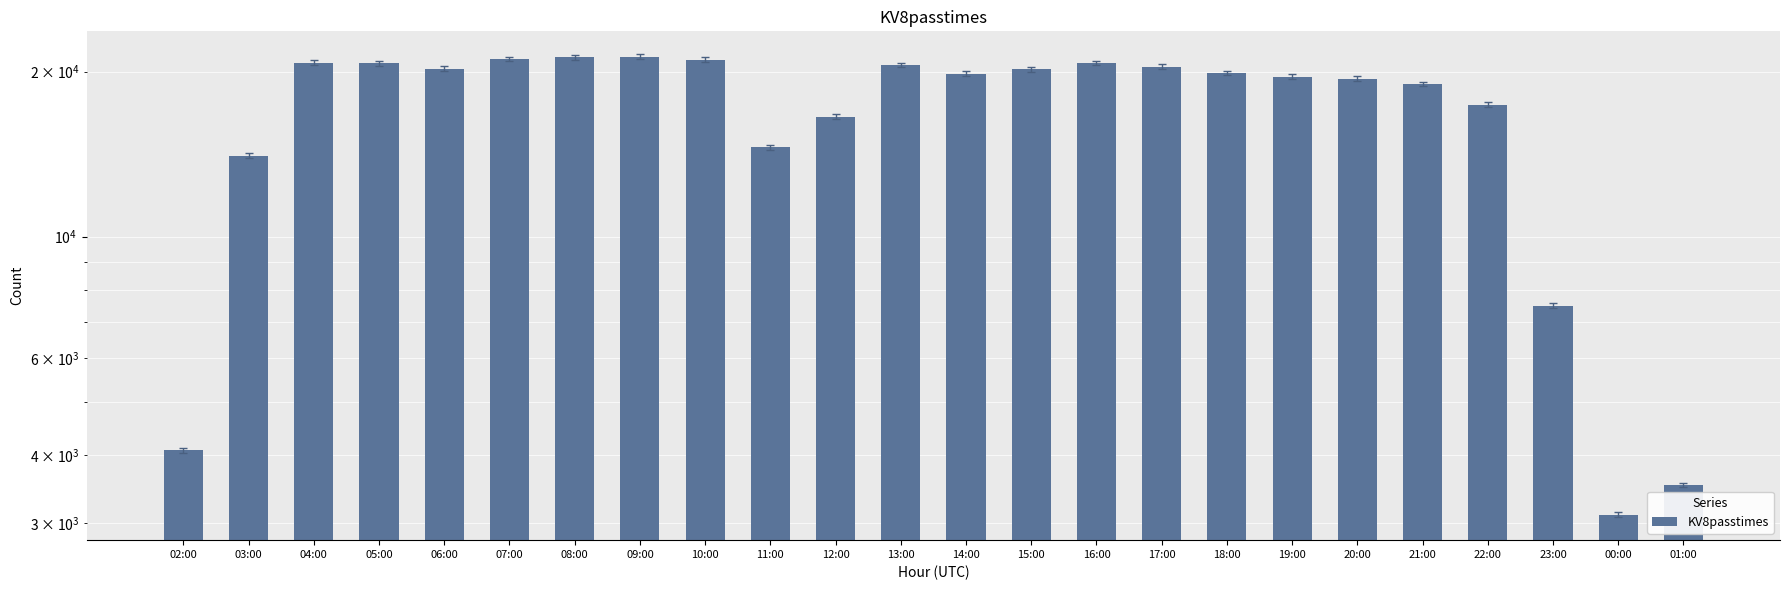

Count the number of data series in this chart.

1